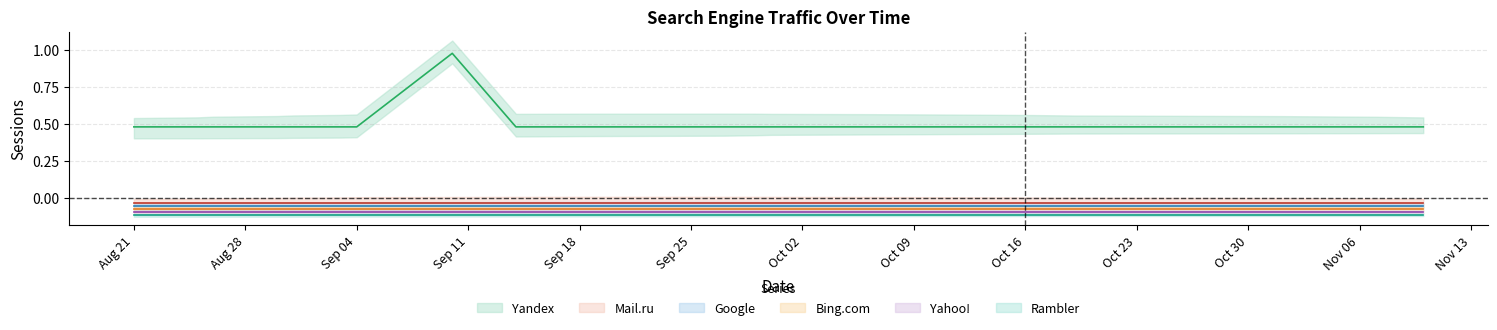

True or false: Yandex and Mail.ru cross at least once.

False